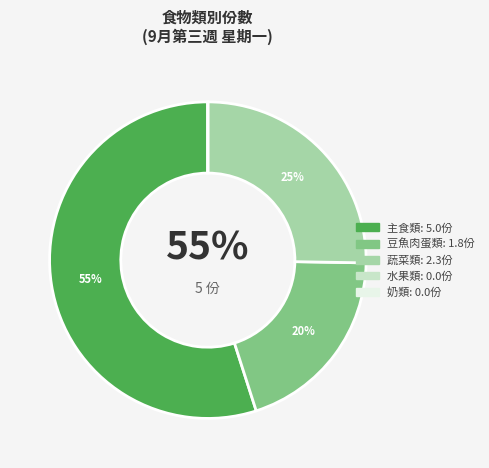

What percentage is the 主食類 slice, to the nearest percent?

55%